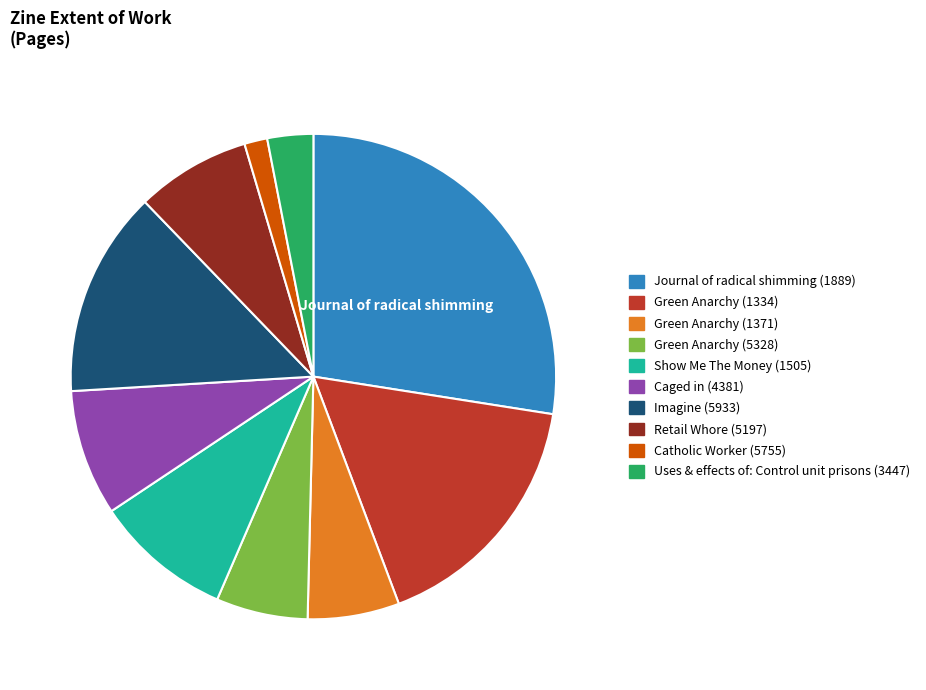

Is it true that Catholic Worker (5755) is 9% of the pie?

False